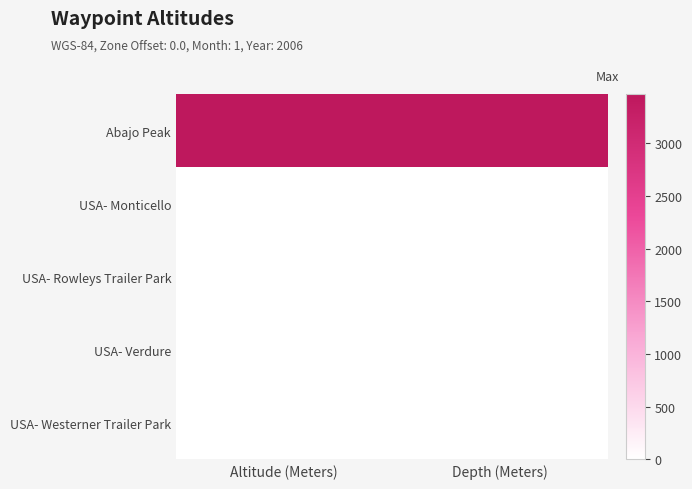

Reading left to right, extract all data points from this chart.

Abajo Peak: Altitude (Meters)=3463	Depth (Meters)=3463
USA- Monticello: Altitude (Meters)=0	Depth (Meters)=0
USA- Rowleys Trailer Park: Altitude (Meters)=0	Depth (Meters)=0
USA- Verdure: Altitude (Meters)=0	Depth (Meters)=0
USA- Westerner Trailer Park: Altitude (Meters)=0	Depth (Meters)=0